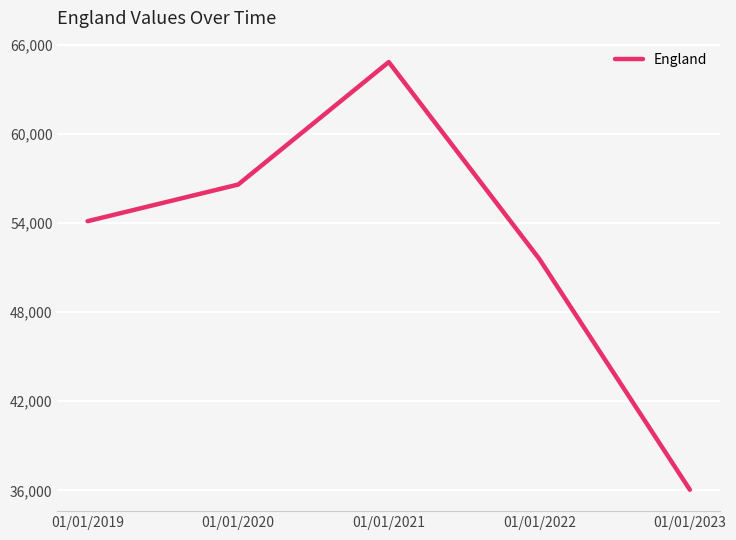

How many categories are shown in the chart?

5